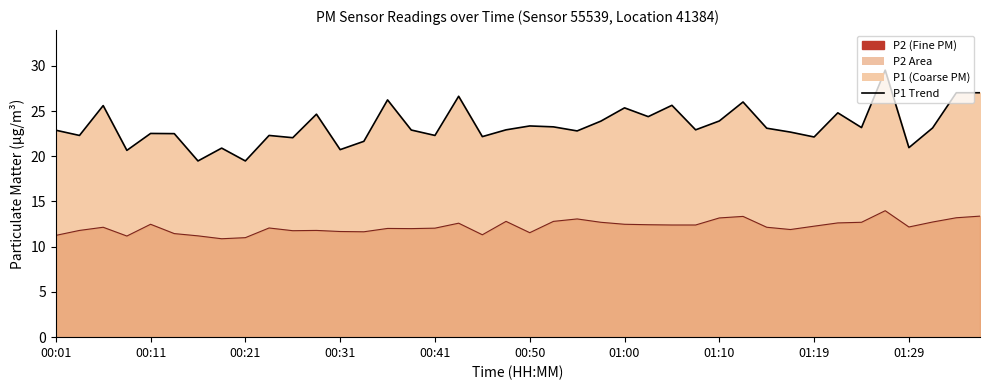

Does the chart have visible grid lines?

No